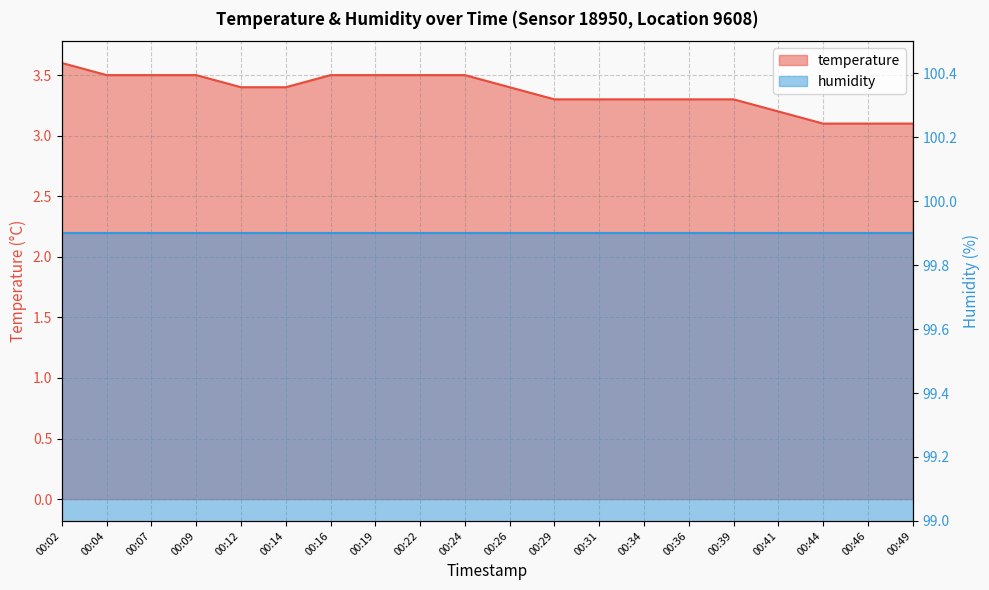

Which category has the highest value across all series?

00:02